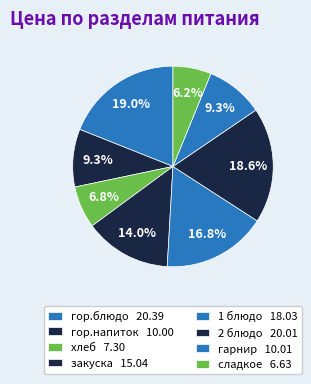

How many slices are in this pie chart?

8